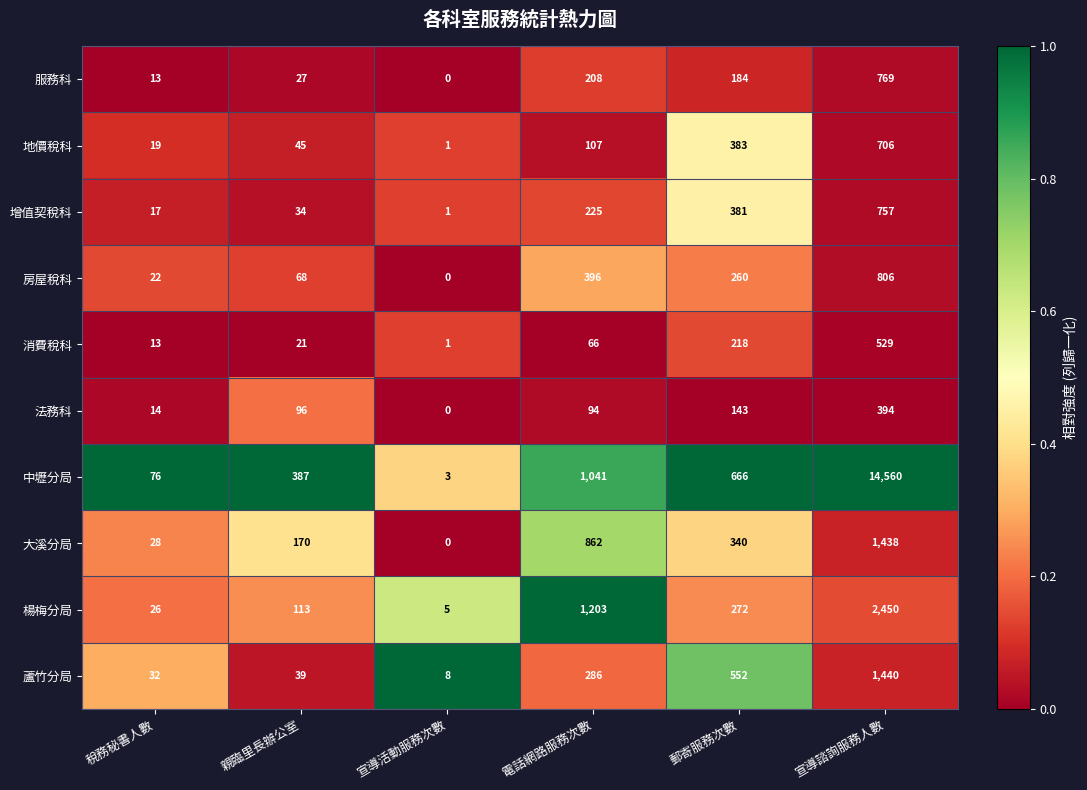

Which series has the largest total across all categories?

中壢分局